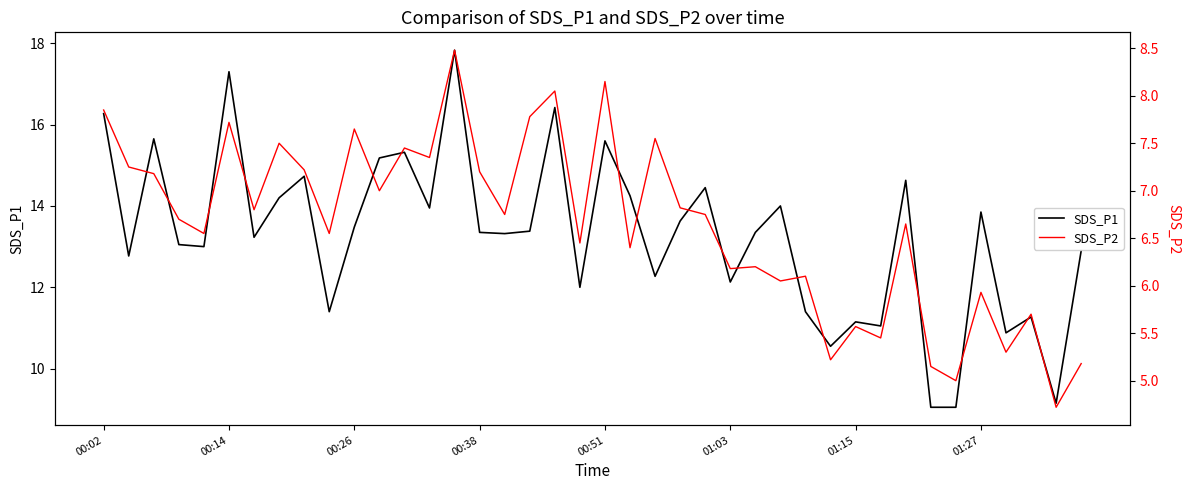

What is the difference between the SDS_P1 values at 28 and 37?

0.1